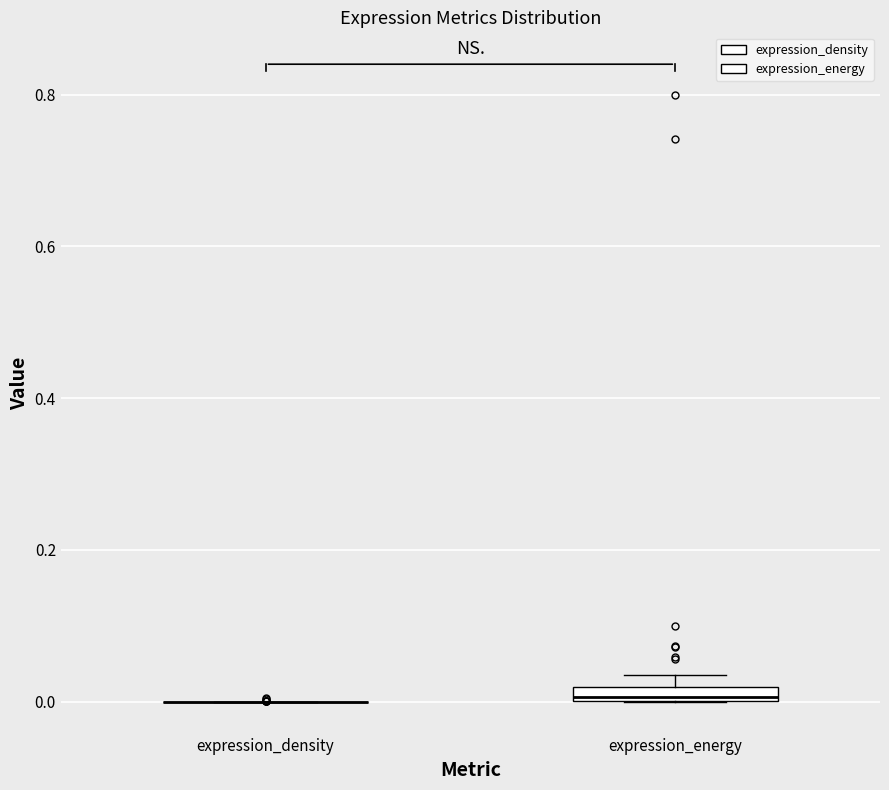

Where is the lower edge of the box for expression_energy on the y-axis? The values are not printed on the chart, so give them approximately, as read against the axis.

0.00